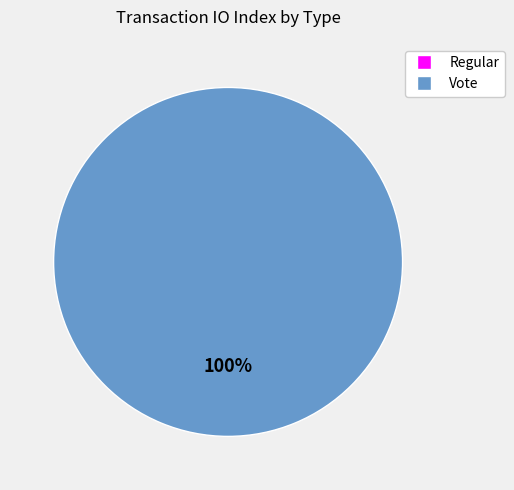

To the nearest percent, what is the difference between the largest and smallest slice percentages?

100%